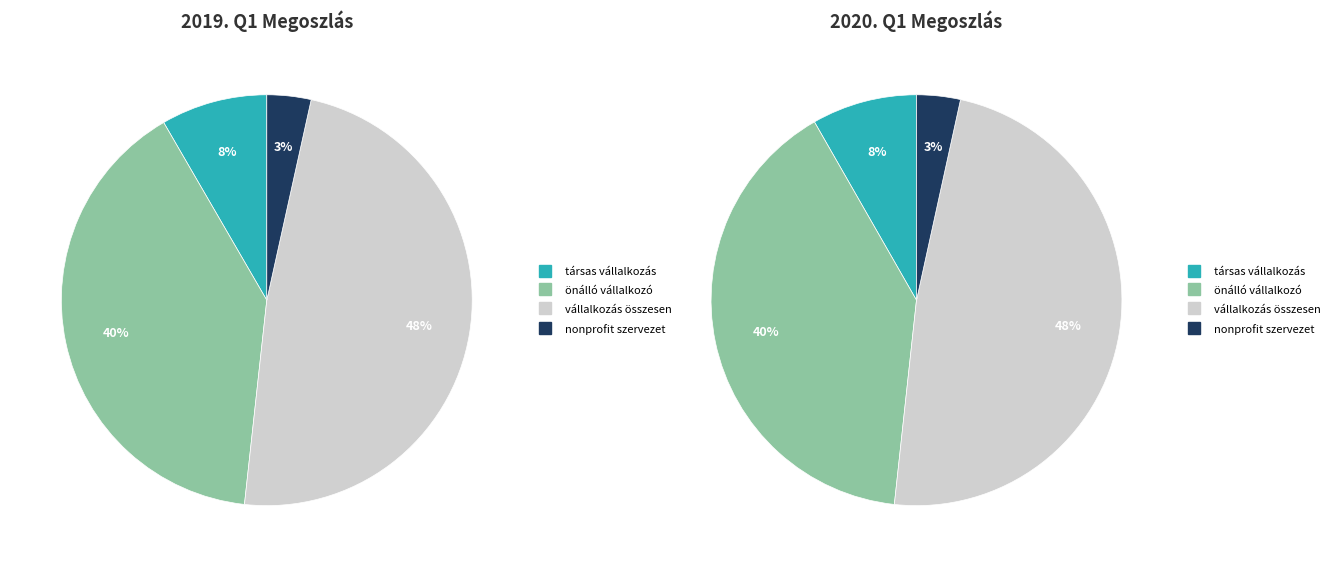

To the nearest percent, what portion does vállalkozás összesen represent?

48%